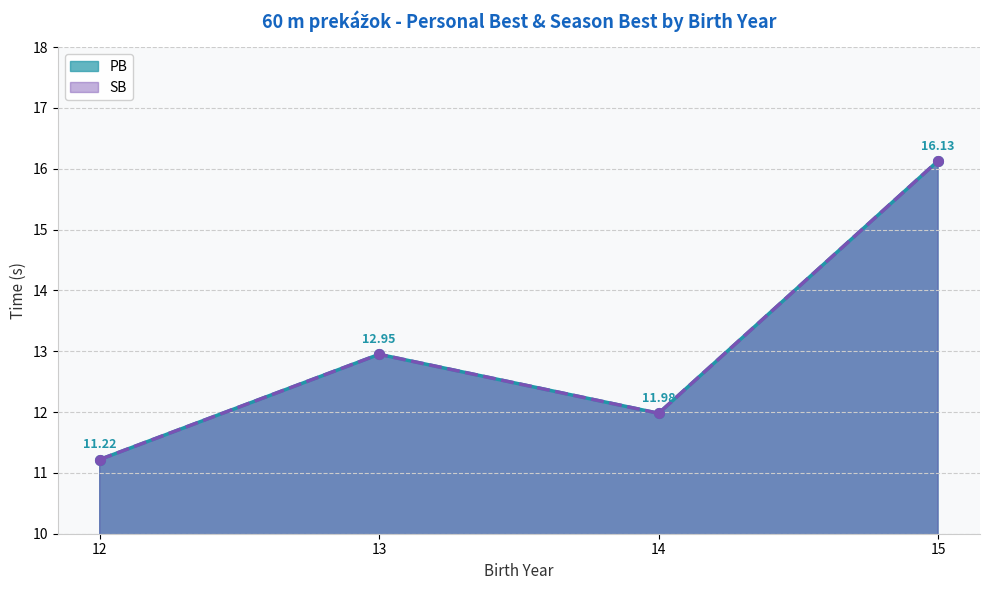

True or false: PB and SB intersect in this chart.

False